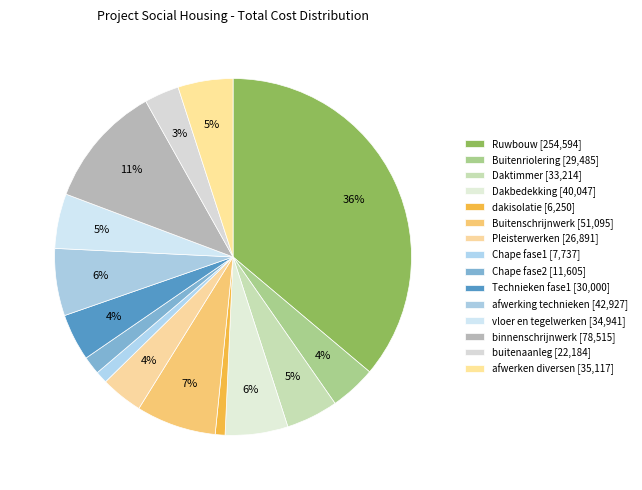

How many segments does this pie chart have?

15